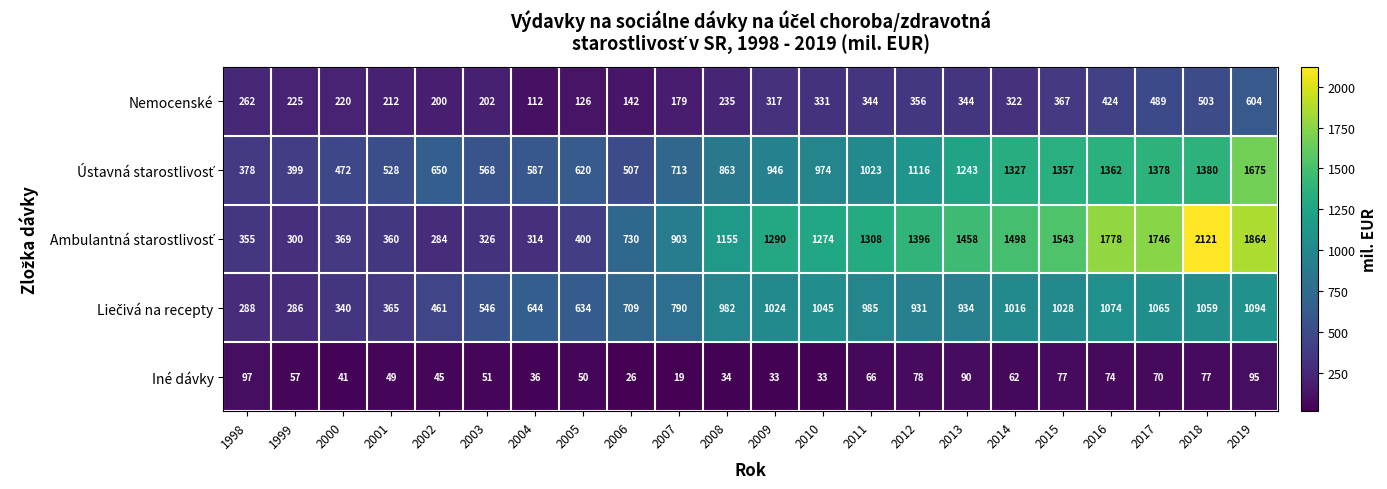

At which label does Iné dávky first exceed 57?

1998